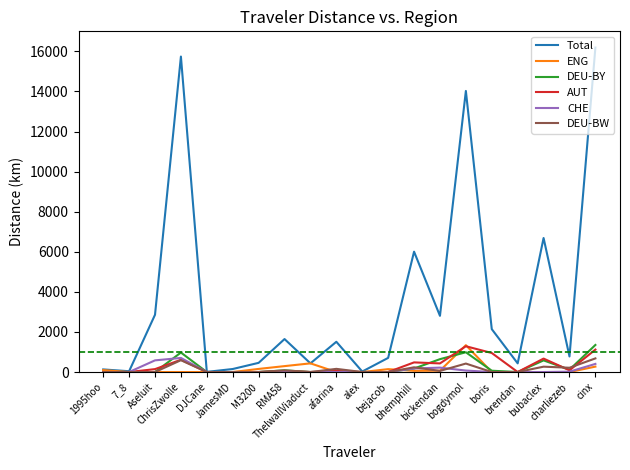

Which series has the largest range (max minus min)?

Total